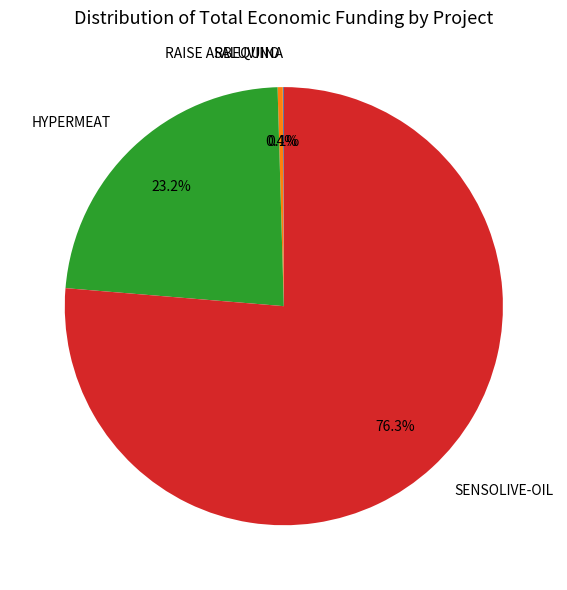

What portion of the pie excludes SENSOLIVE-OIL?

23.7%